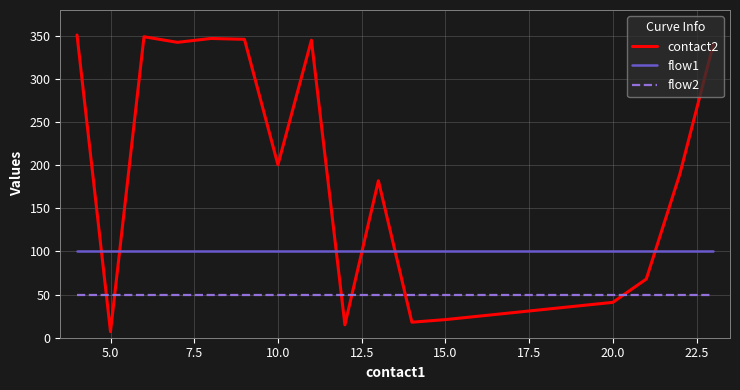

Which series has the largest range (max minus min)?

contact2